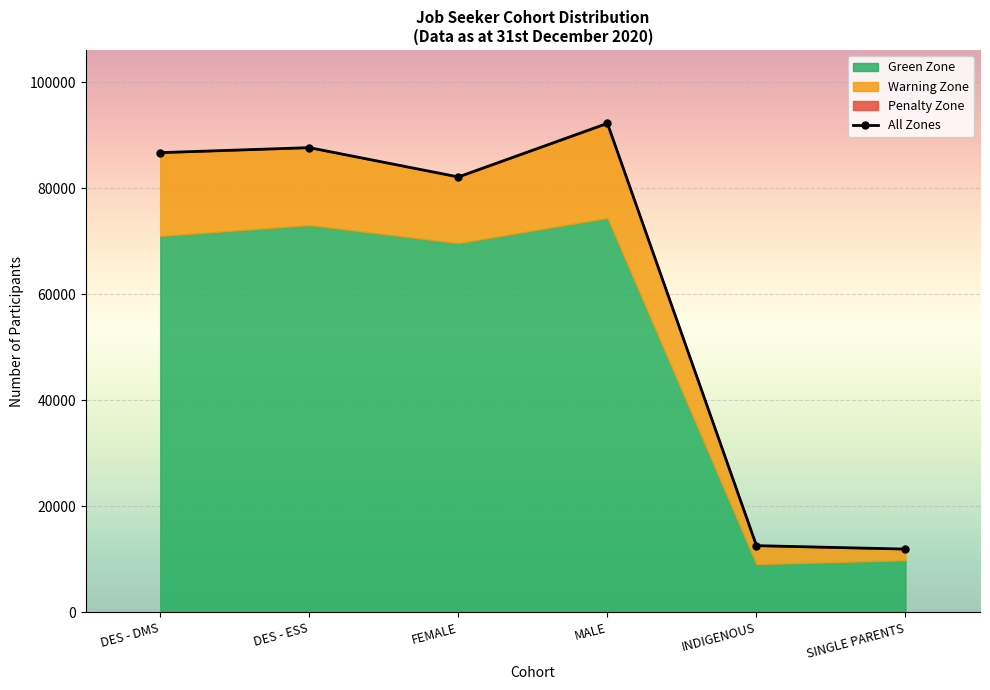

How many values in the DES - DMS series exceed 15721?

2